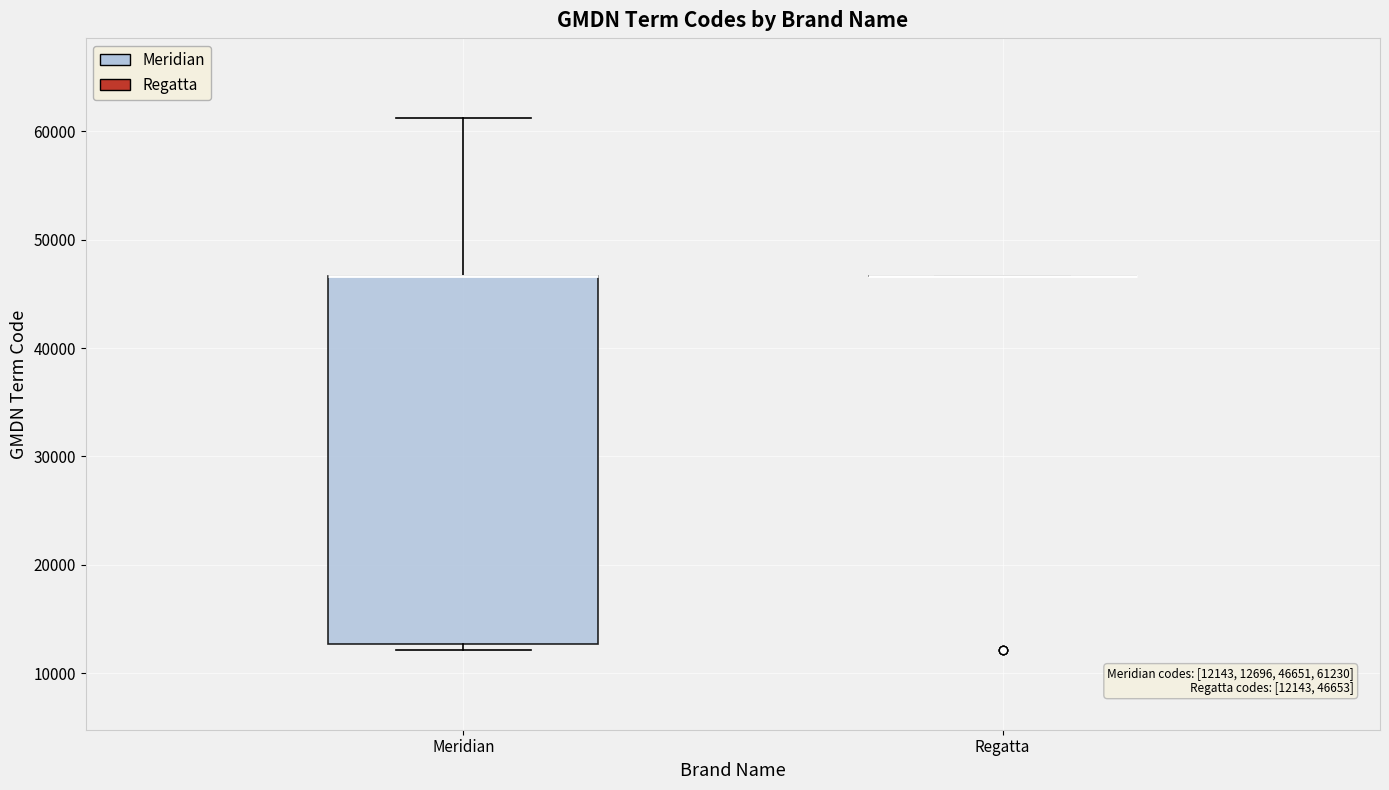

Which box is the tallest, from its lower edge to its upper edge?

Meridian